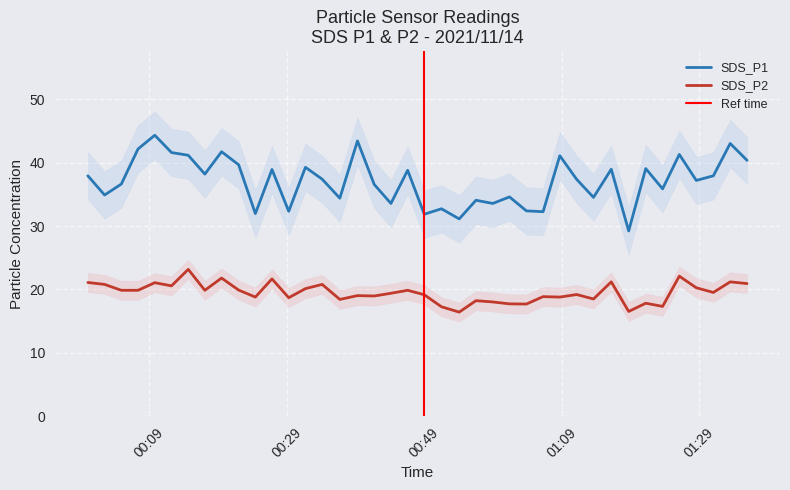

Which series changed the most between 2021/11/14 00:14:39 and 2021/11/14 01:33:29?

SDS_P2